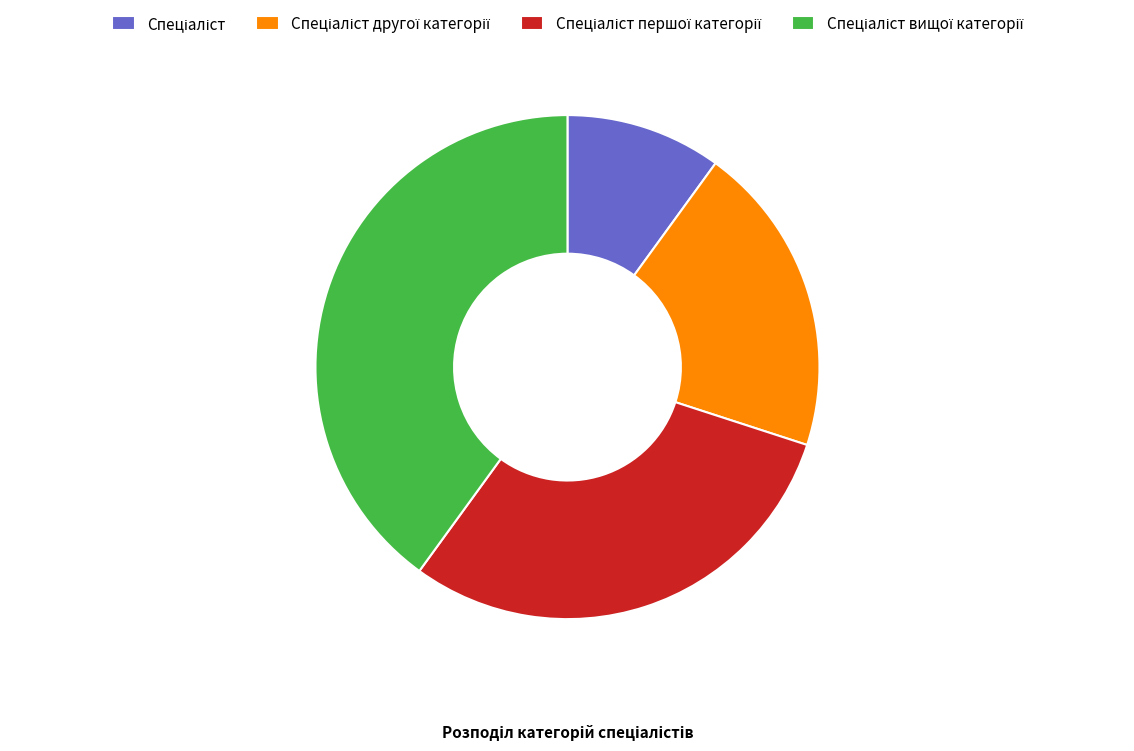

Does any single category account for the majority?

No